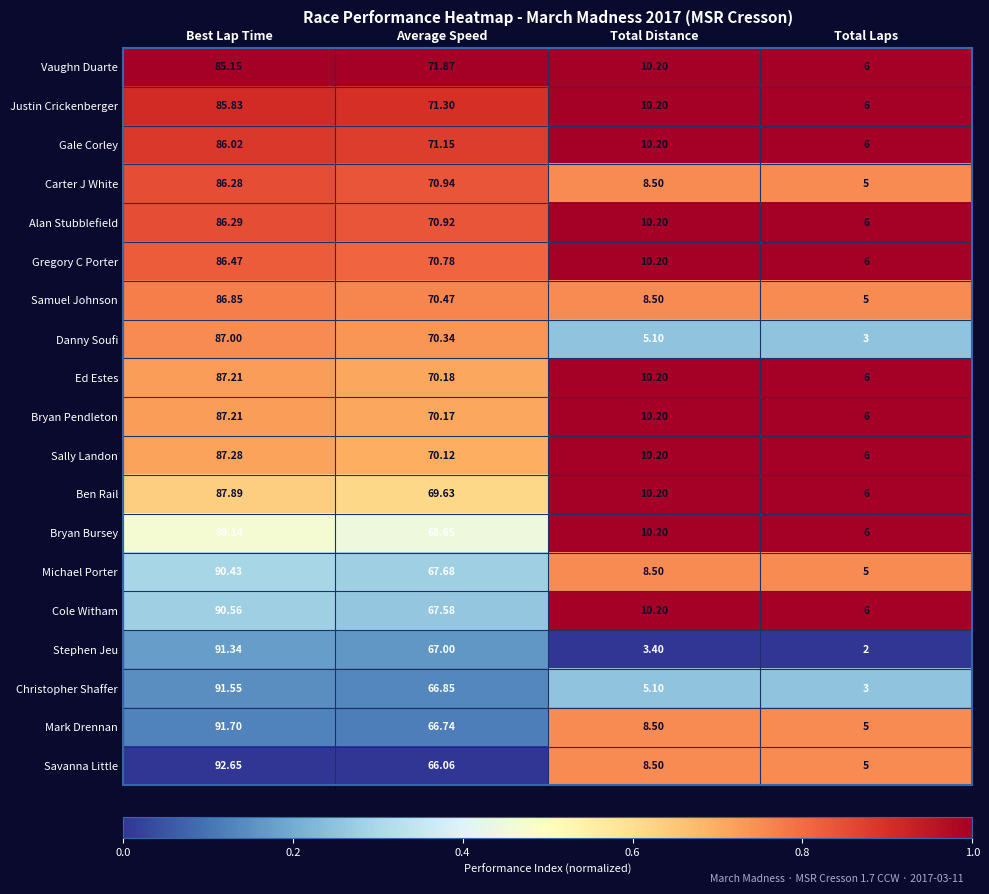

At which label is Mark Drennan closest to 48?

Average Speed